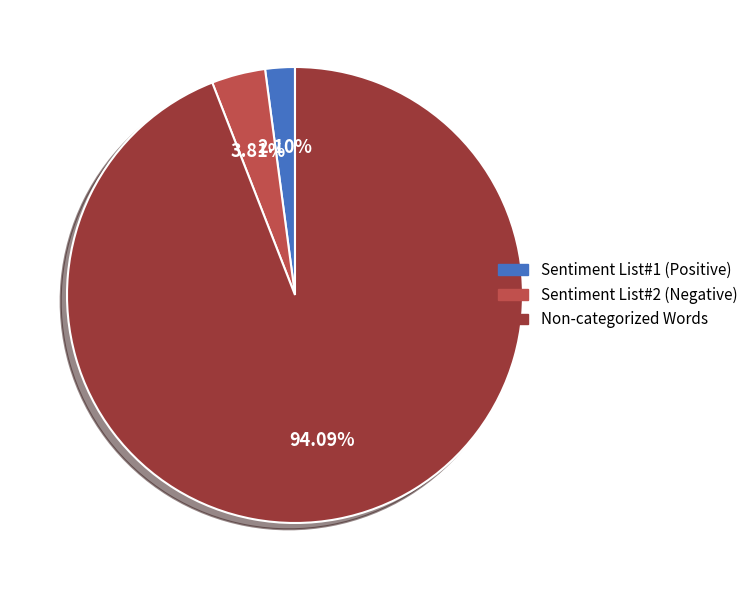

How many slices are in this pie chart?

3